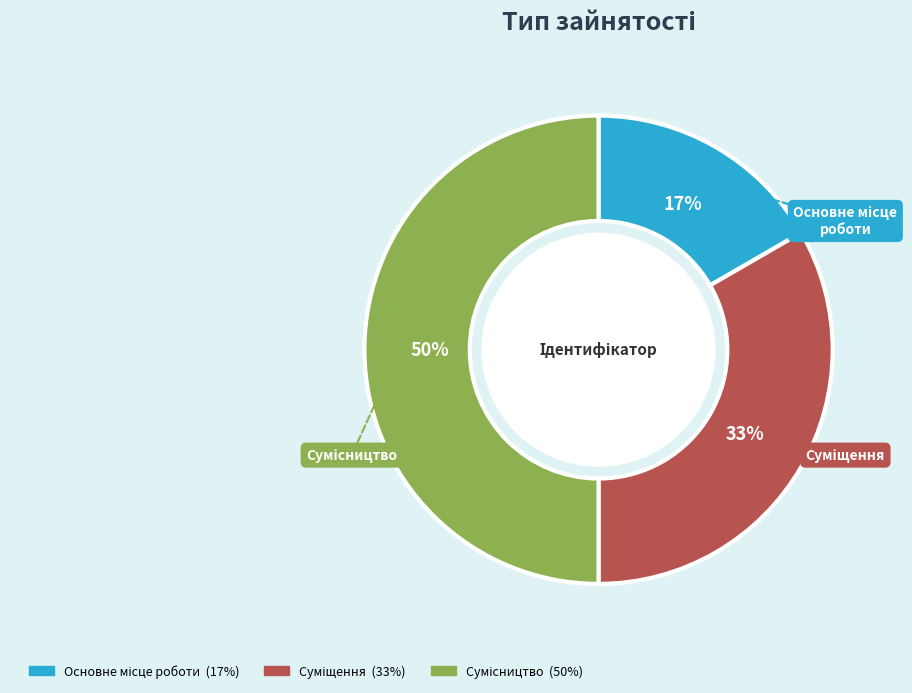

Count the number of slices in the pie.

3